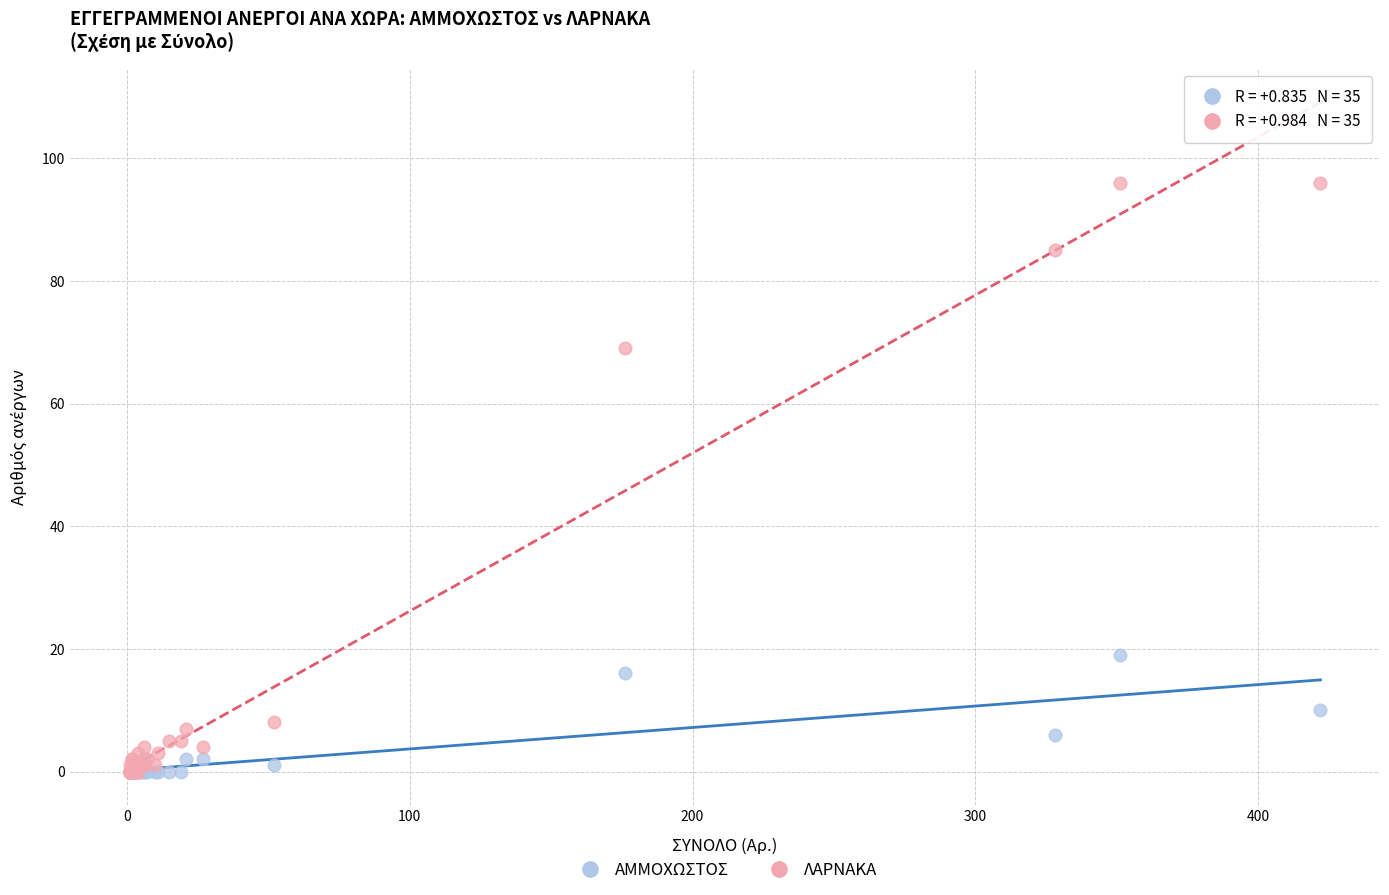

In the ΛΑΡΝΑΚΑ series, what Y value is closest to 48?

69